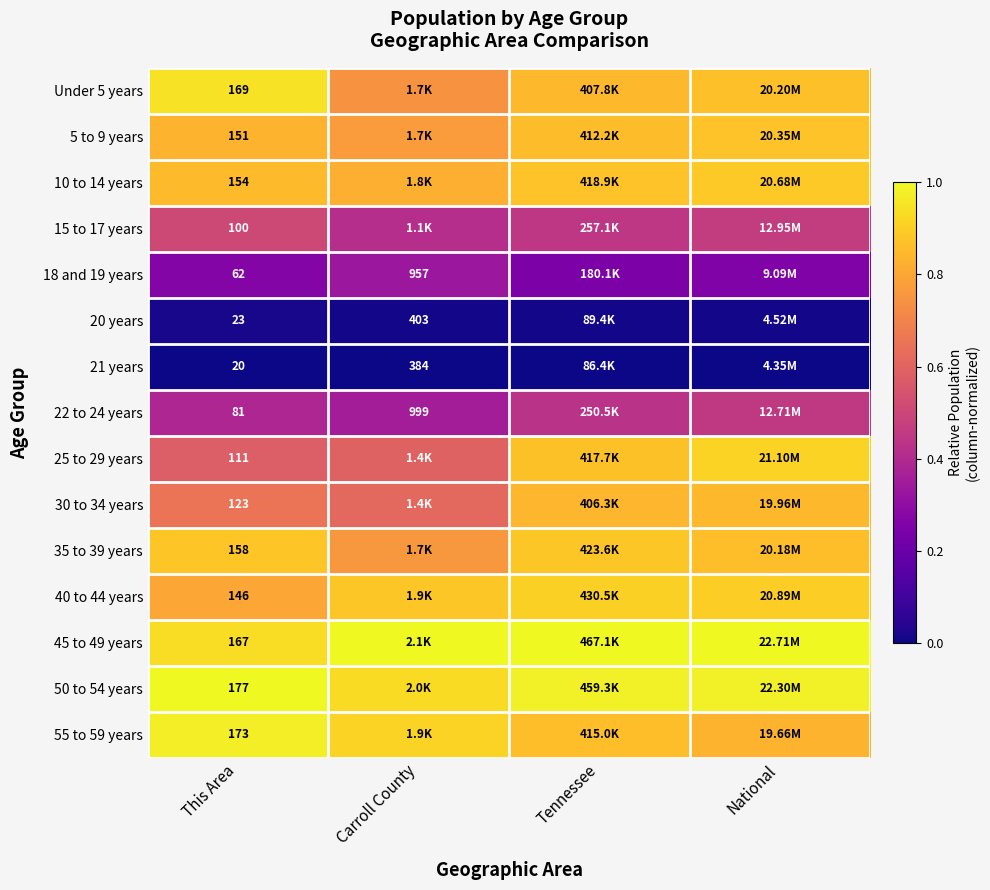

Is the value of 22 to 24 years at Carroll County greater than the value of 35 to 39 years at This Area?

Yes